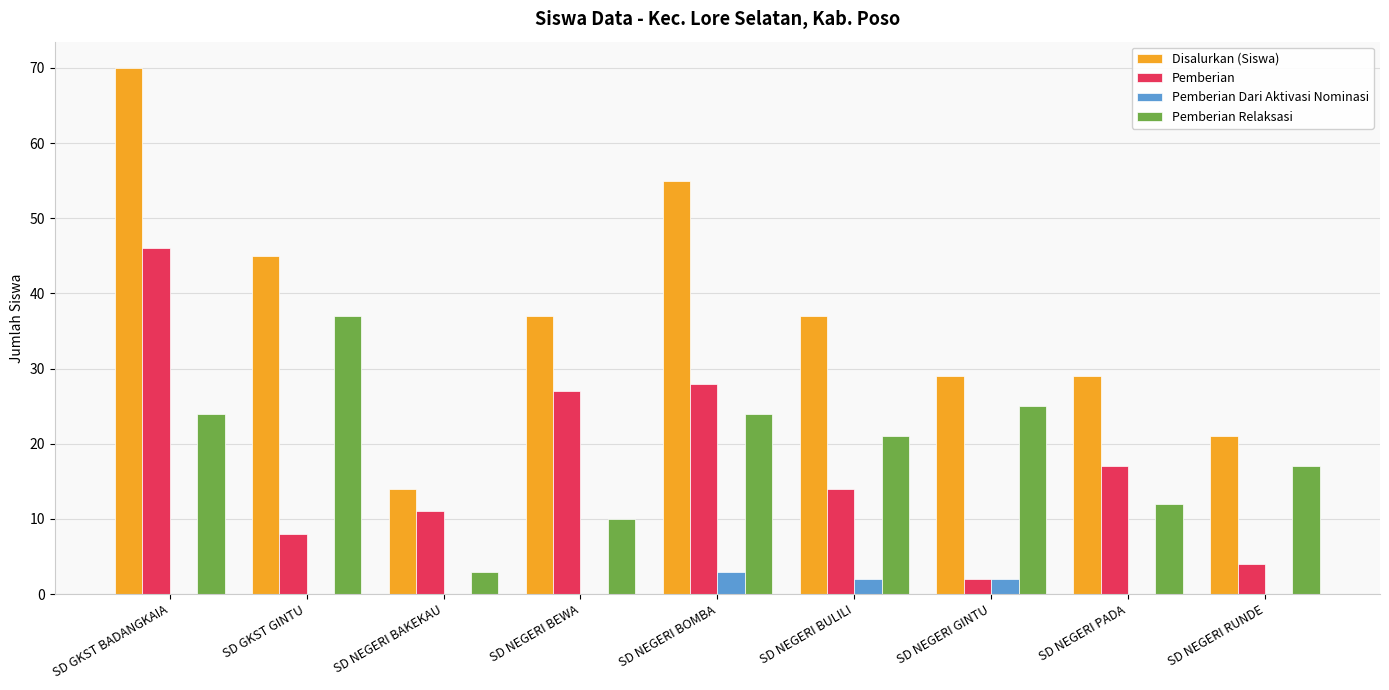

True or false: Pemberian Relaksasi has a value of 5 at SD NEGERI BULILI.

False